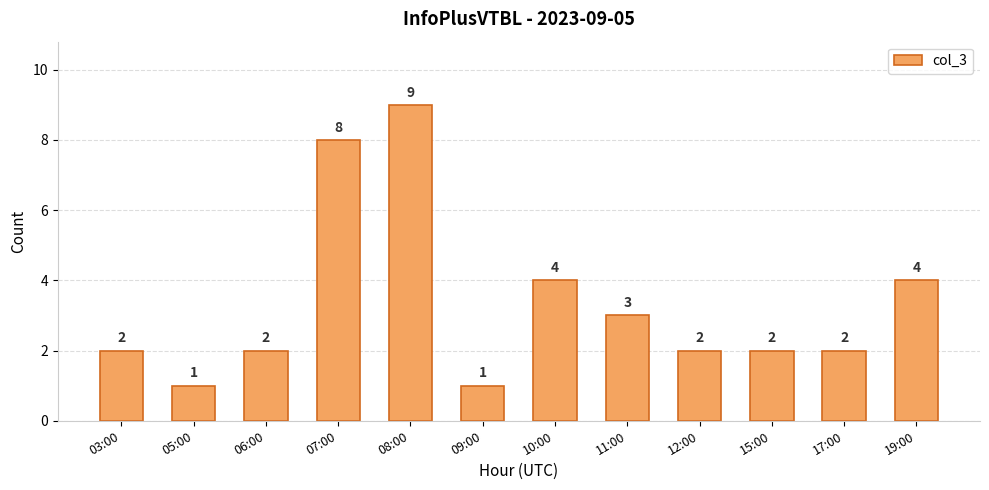

Reading left to right, what are all the values shown in this chart?

2	1	2	8	9	1	4	3	2	2	2	4